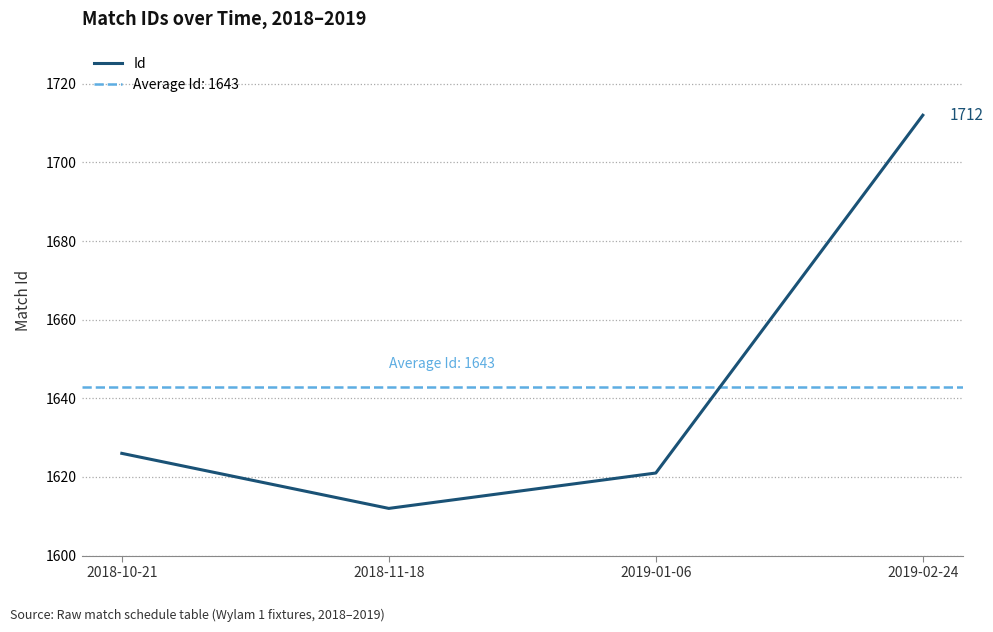

Between 2019-01-06 and 2019-02-24, which is larger?

2019-02-24